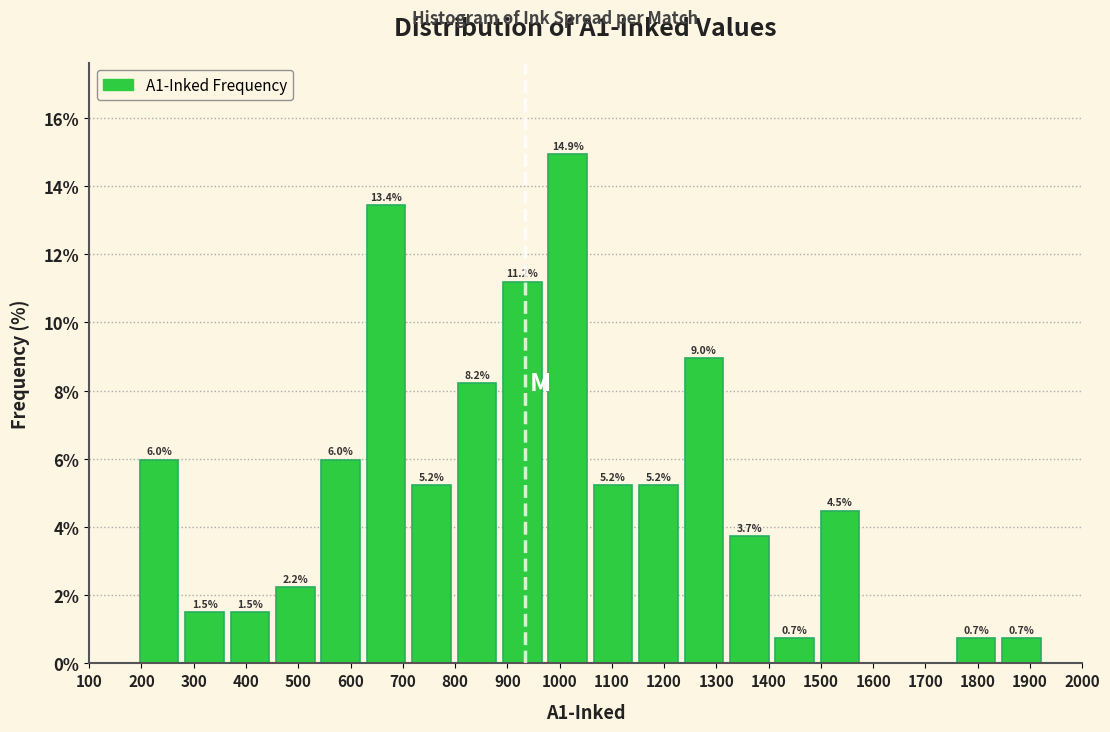

Over which range of the x-axis is the bar tallest?

980 to 1070